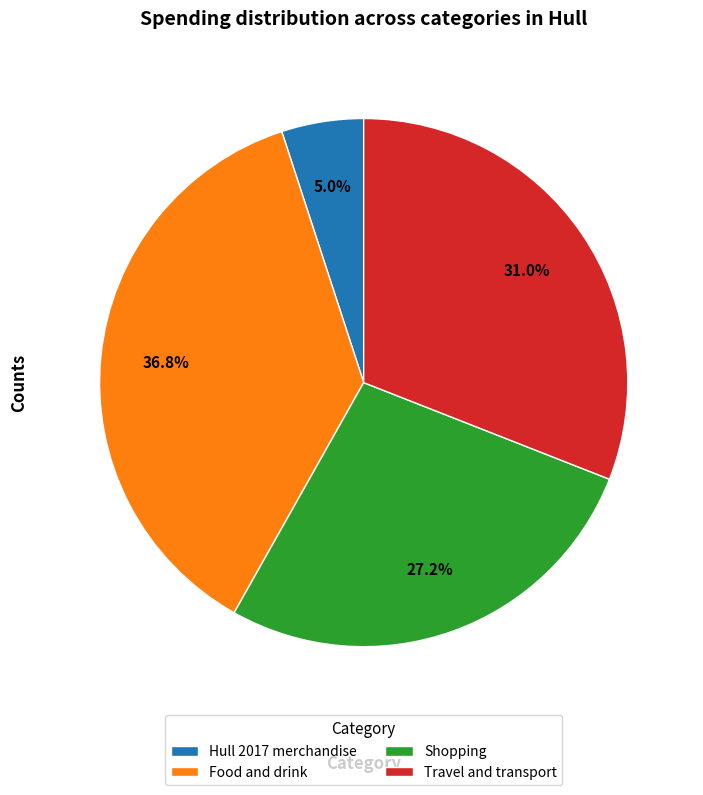

Which has a higher value, Travel and transport or Hull 2017 merchandise?

Travel and transport